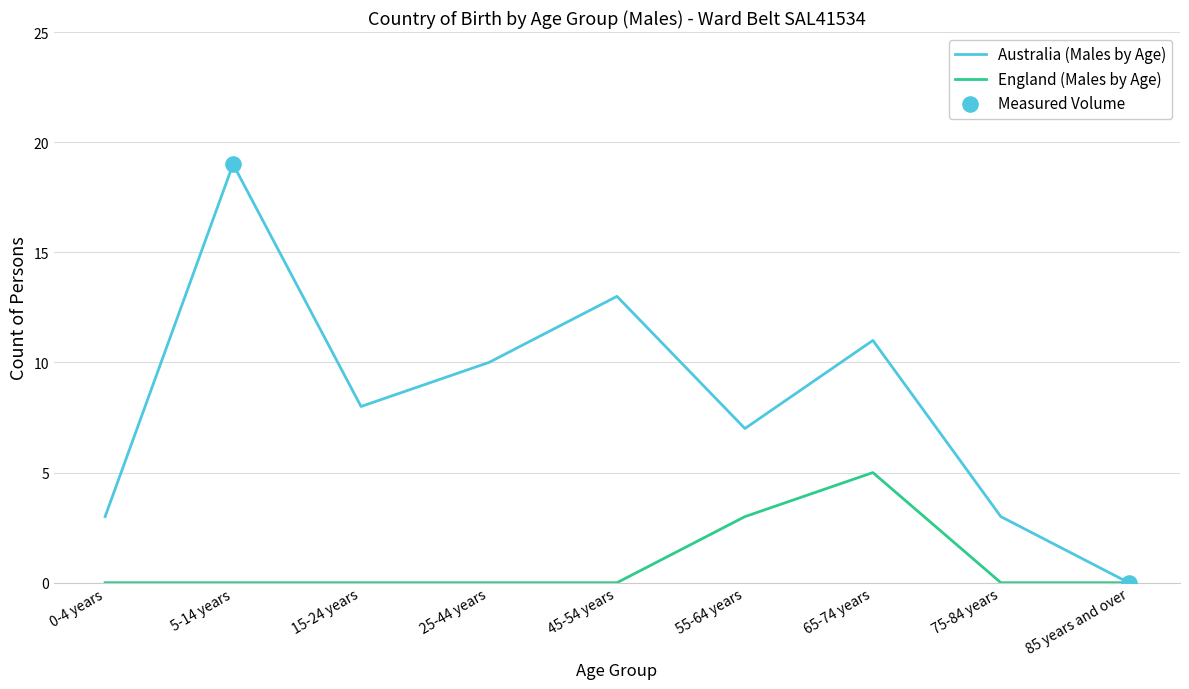

What is the total value across all series at 65-74 years?

16